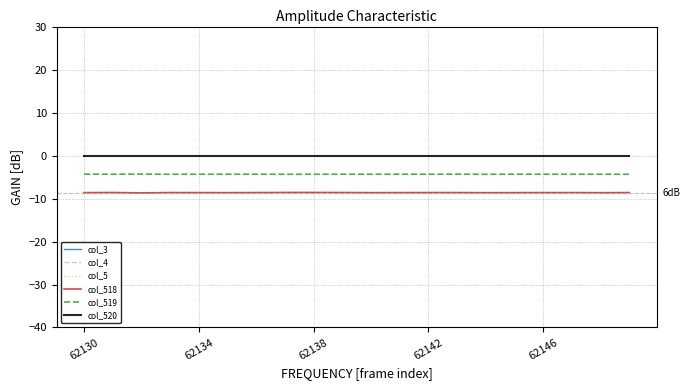

What is the approximate value of col_519 at 62134?

-4.3